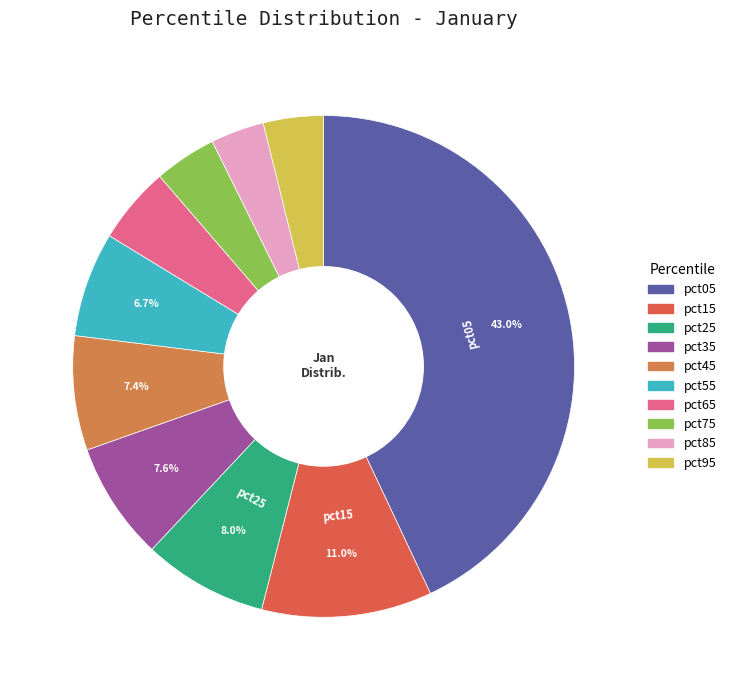

Combined, do pct65 and pct35 account for over 50%?

No